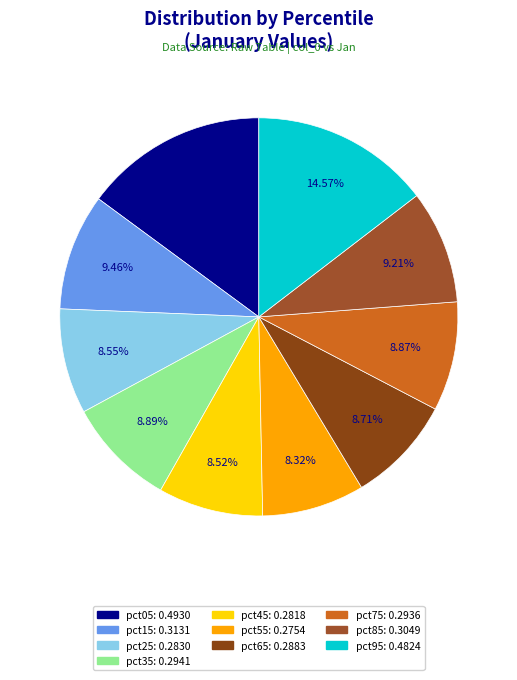

What percentage is the pct85 slice, to the nearest percent?

9%